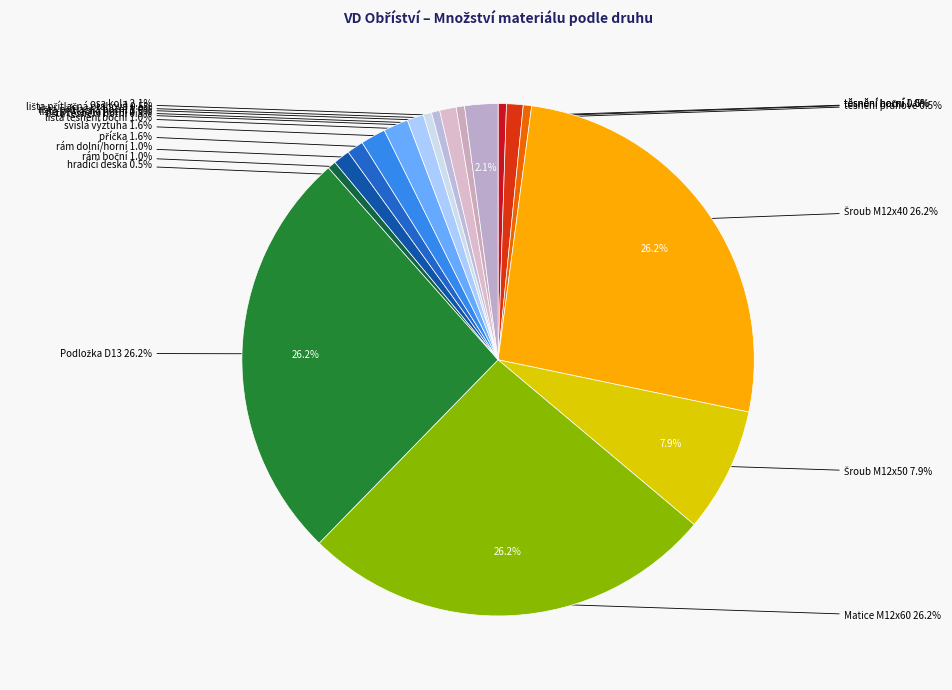

What percentage do pryž Sh60 and A2 together represent?

8.4%